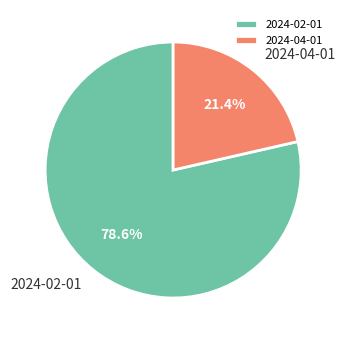

What is the ratio of the value at 2024-04-01 to the value at 2024-02-01?

0.3